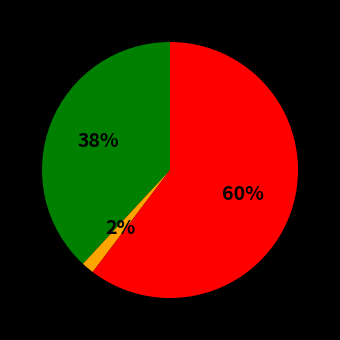

How many slices are in this pie chart?

3